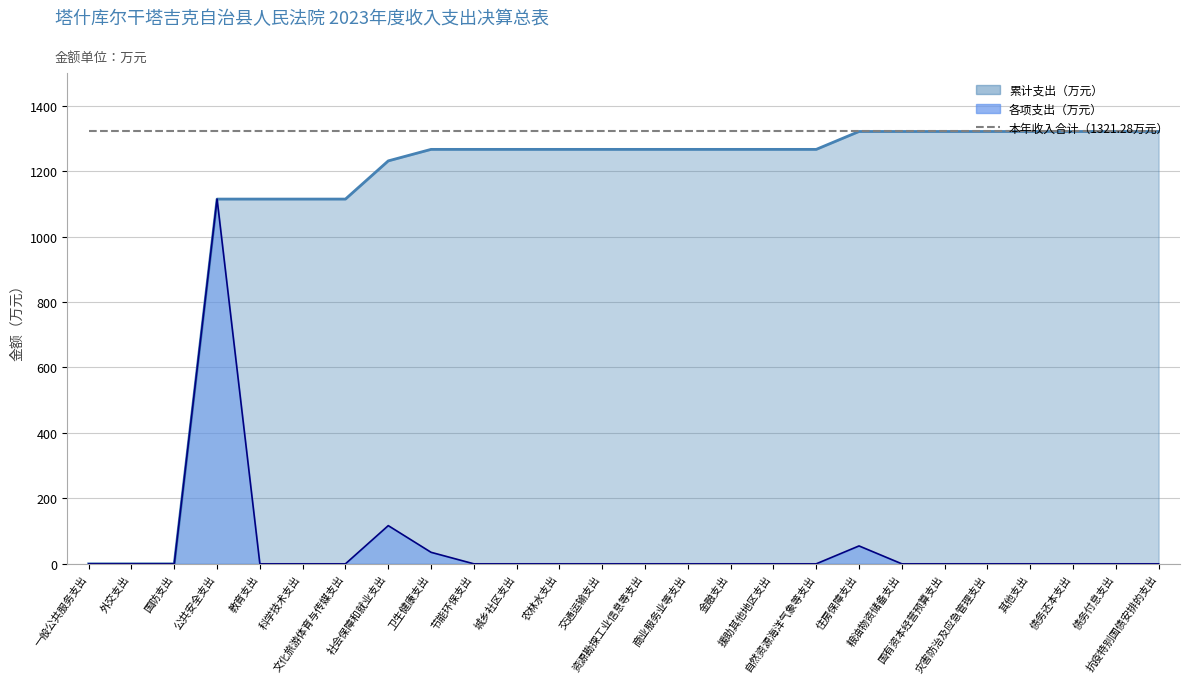

Where is the first local maximum?

公共安全支出